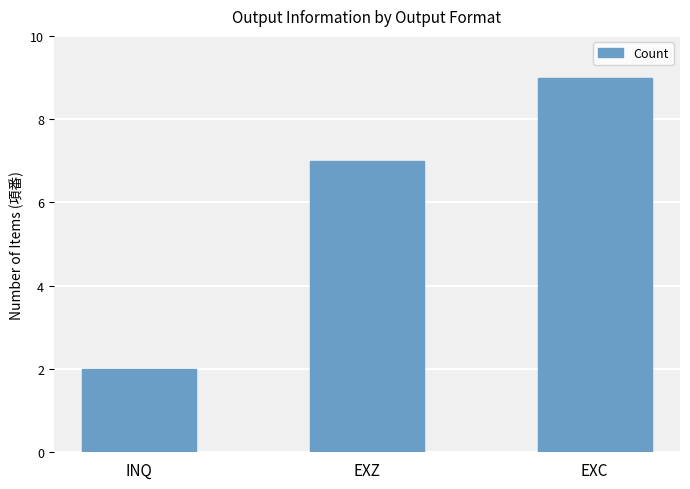

What is the approximate value at INQ?

2